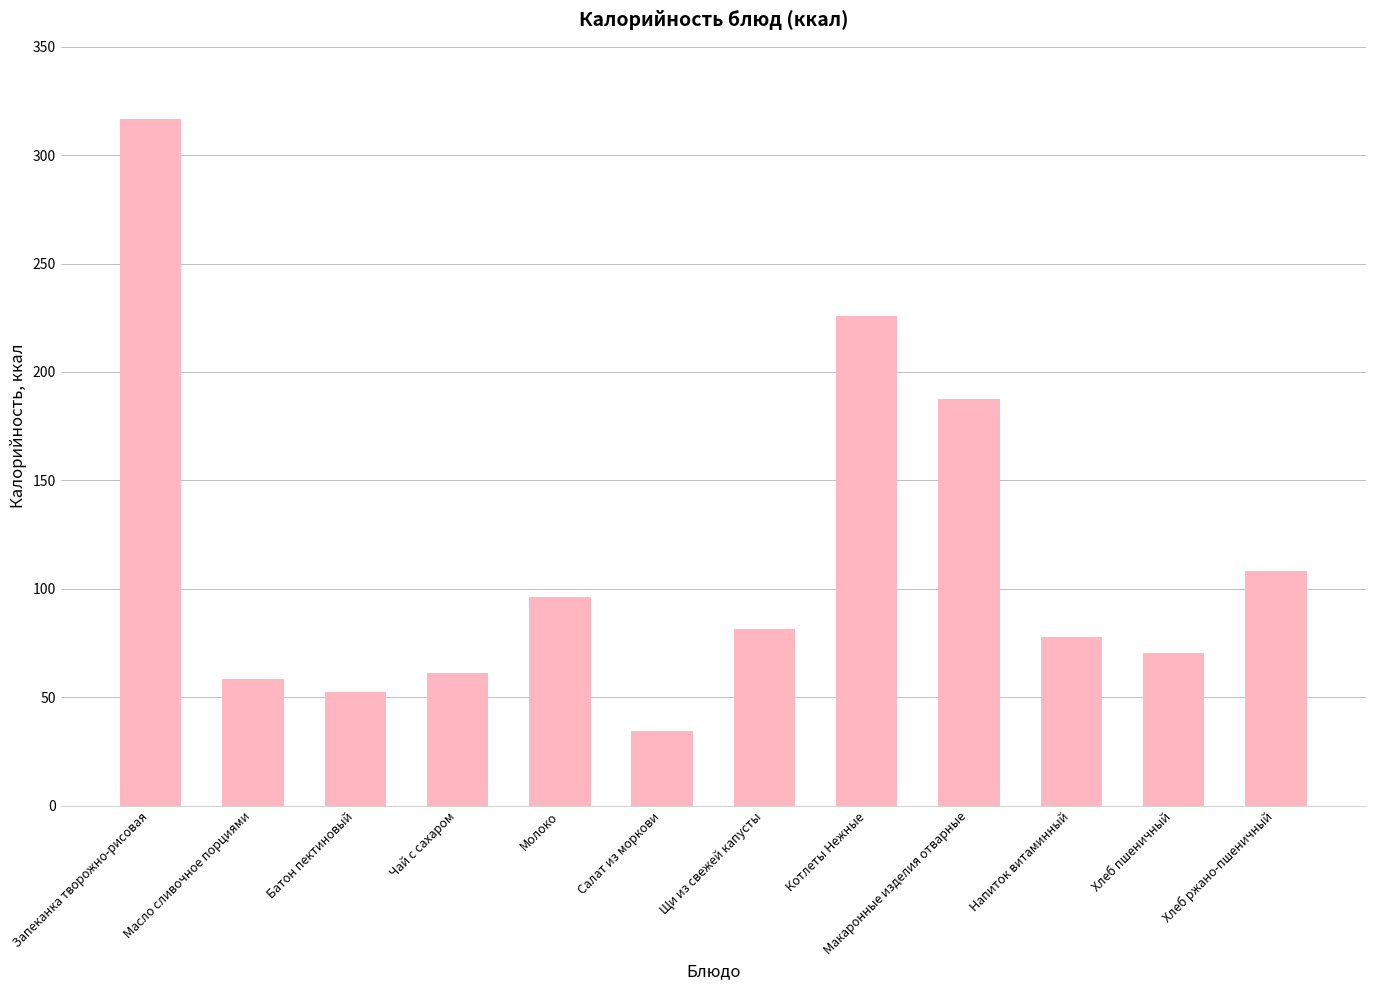

List the labels in order of value, largest first.

Запеканка творожно-рисовая, Котлеты Нежные, Макаронные изделия отварные, Хлеб ржано-пшеничный, Молоко, Щи из свежей капусты, Напиток витаминный, Хлеб пшеничный, Чай с сахаром, Масло сливочное порциями, Батон пектиновый, Салат из моркови